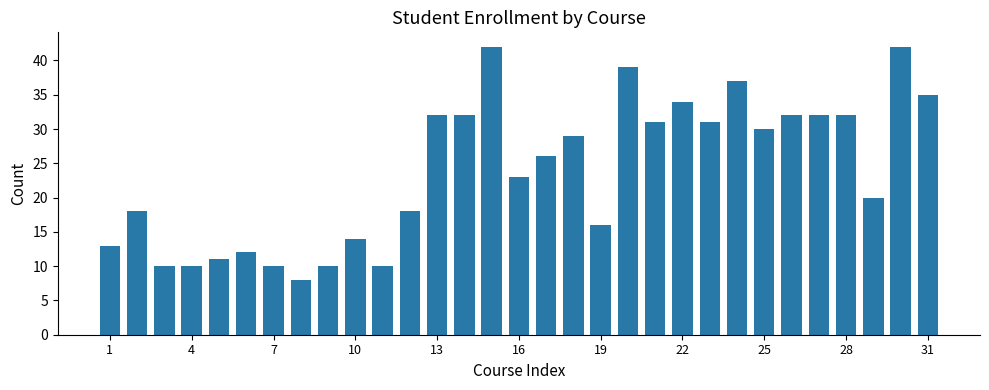

What is the value of the 4th bar from the left?

10